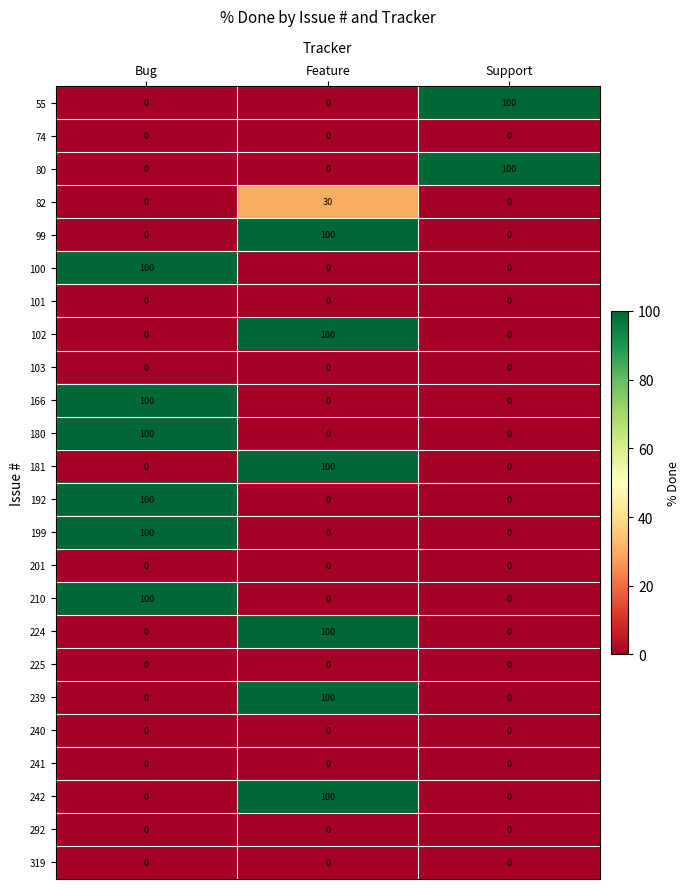

At how many categories does at least one series exceed 31?

3